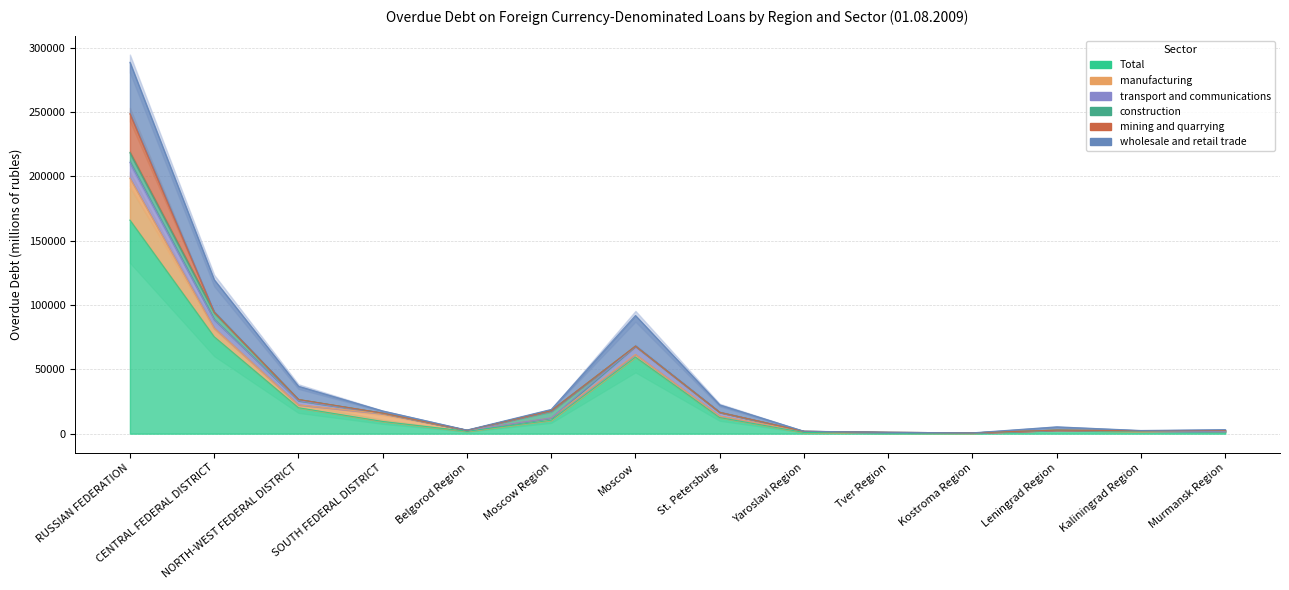

True or false: mining and quarrying and Total cross at least once.

False